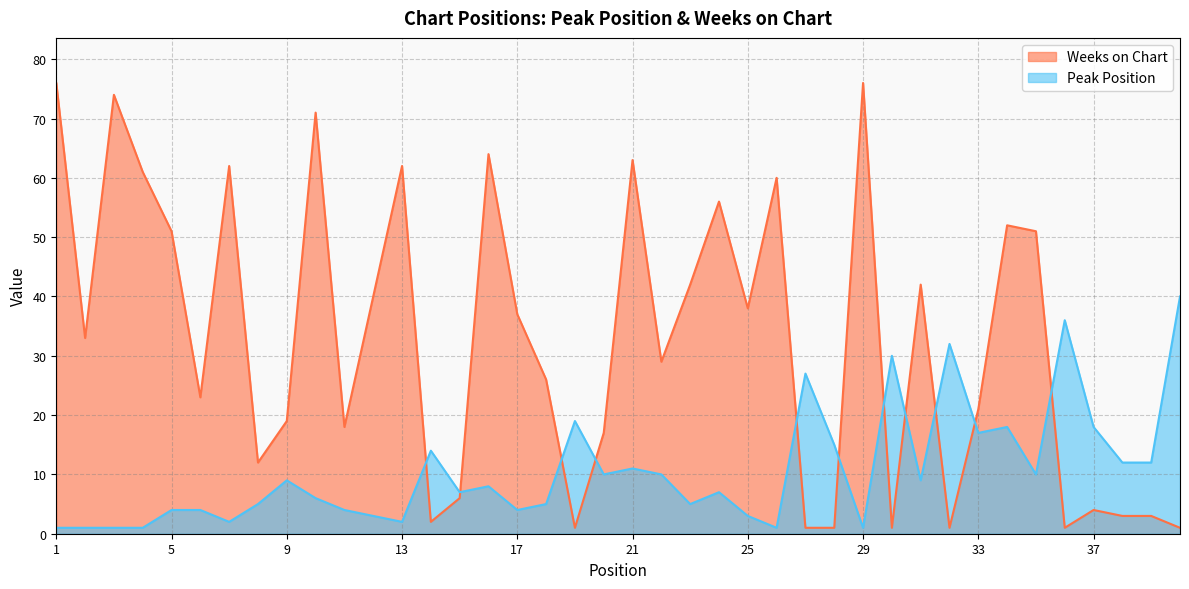

After their last crossing, which series has the higher values: Weeks on Chart or Peak Position?

Peak Position